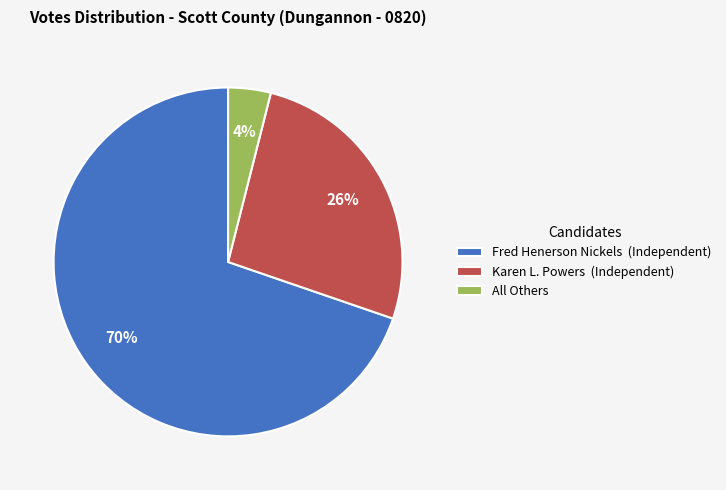

Which slice is the smallest?

All Others